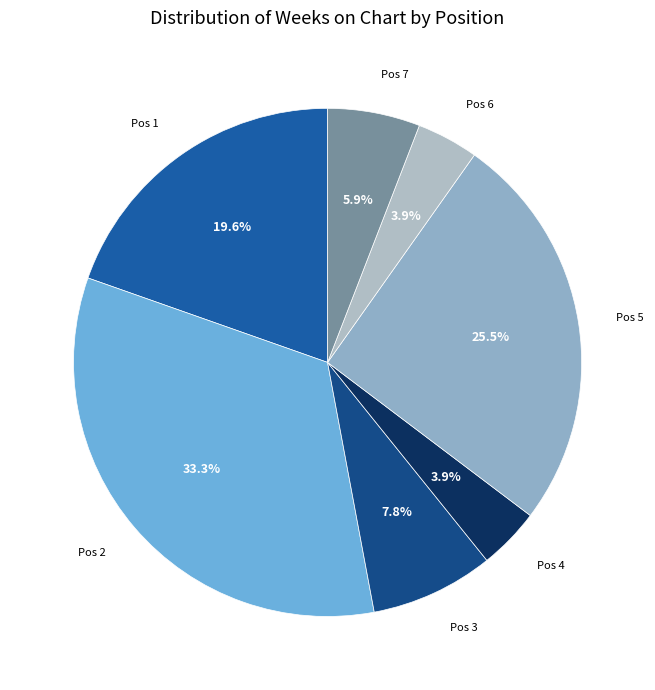

Which category has the biggest portion of the pie?

2 - Bad Woman Blues